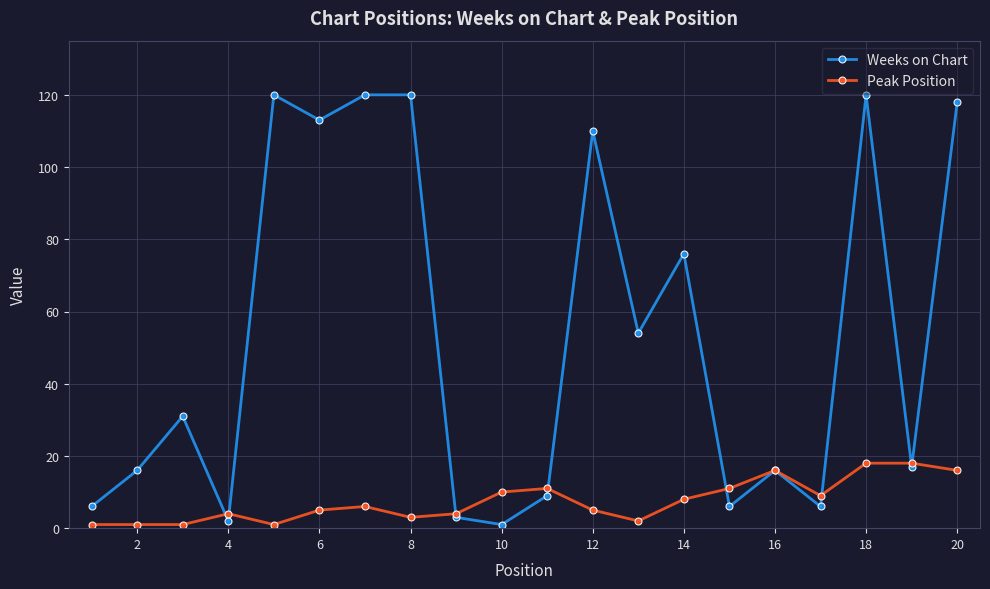

At how many categories does at least one series exceed 59?

8